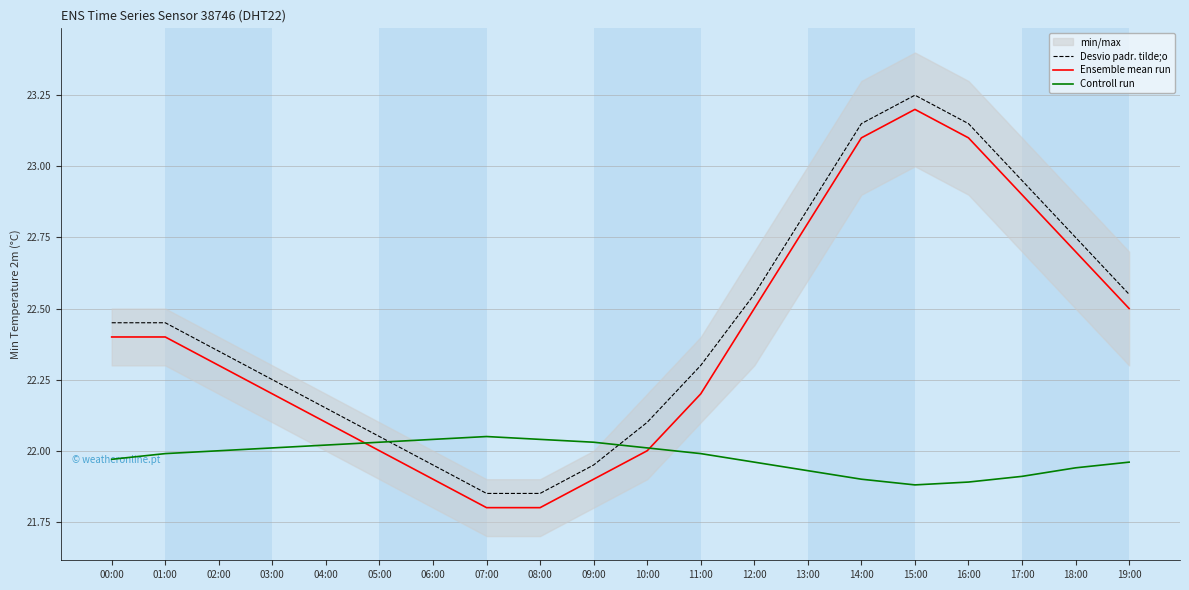

Which category has the highest value in the Controll run series?

07:00